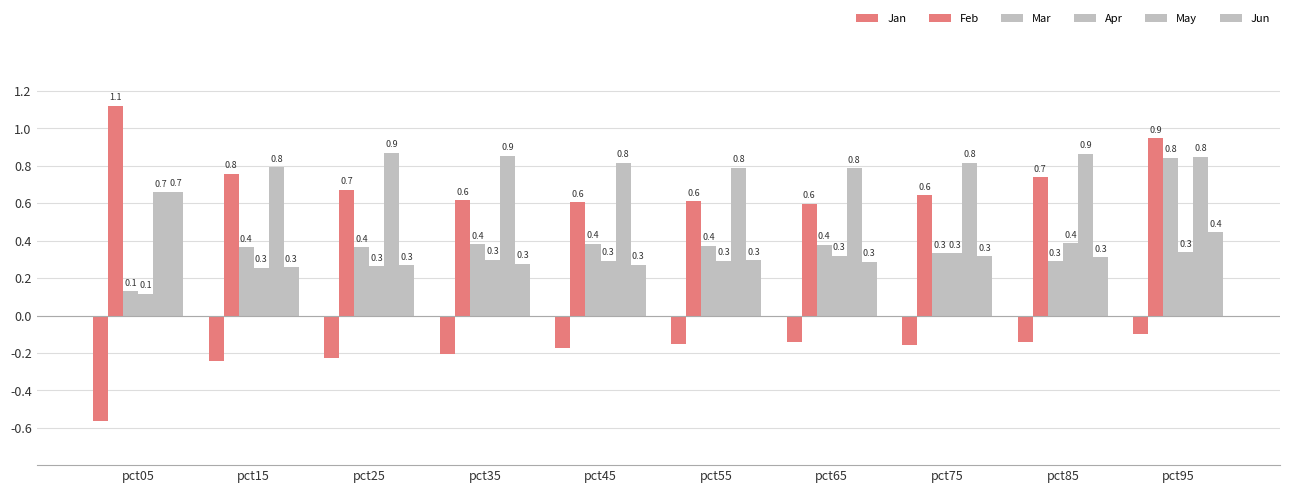

Reading left to right, extract all data points from this chart.

Jan: -0.6	-0.2	-0.2	-0.2	-0.2	-0.2	-0.1	-0.2	-0.1	-0.1
Feb: 1.1	0.8	0.7	0.6	0.6	0.6	0.6	0.6	0.7	0.9
Mar: 0.1	0.4	0.4	0.4	0.4	0.4	0.4	0.3	0.3	0.8
Apr: 0.1	0.3	0.3	0.3	0.3	0.3	0.3	0.3	0.4	0.3
May: 0.7	0.8	0.9	0.9	0.8	0.8	0.8	0.8	0.9	0.8
Jun: 0.7	0.3	0.3	0.3	0.3	0.3	0.3	0.3	0.3	0.4